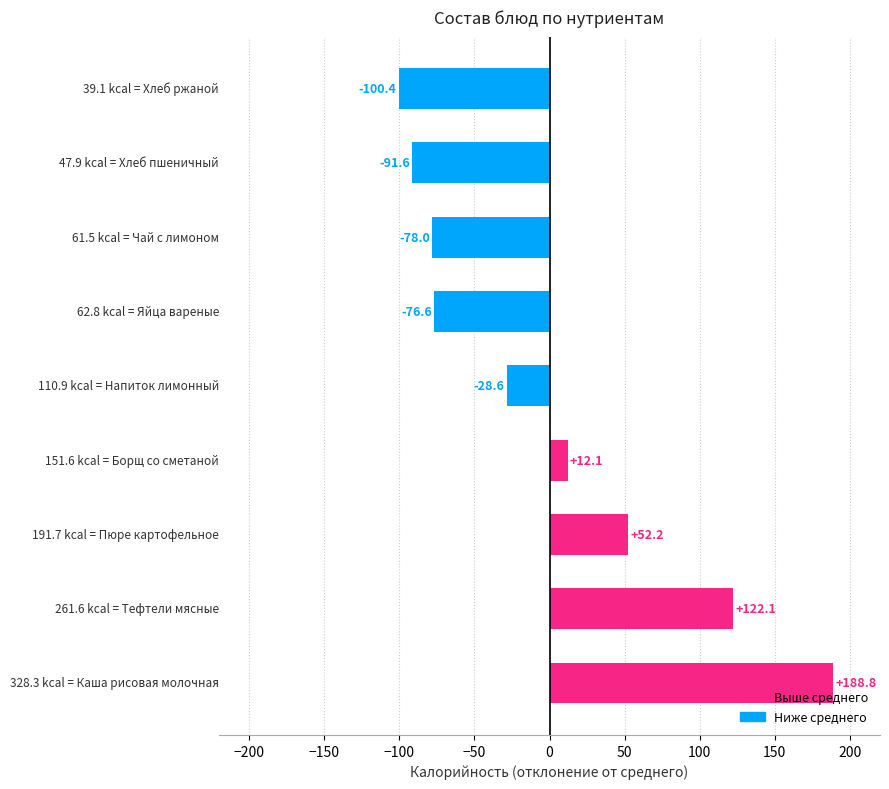

What is the smallest value displayed?

-100.4